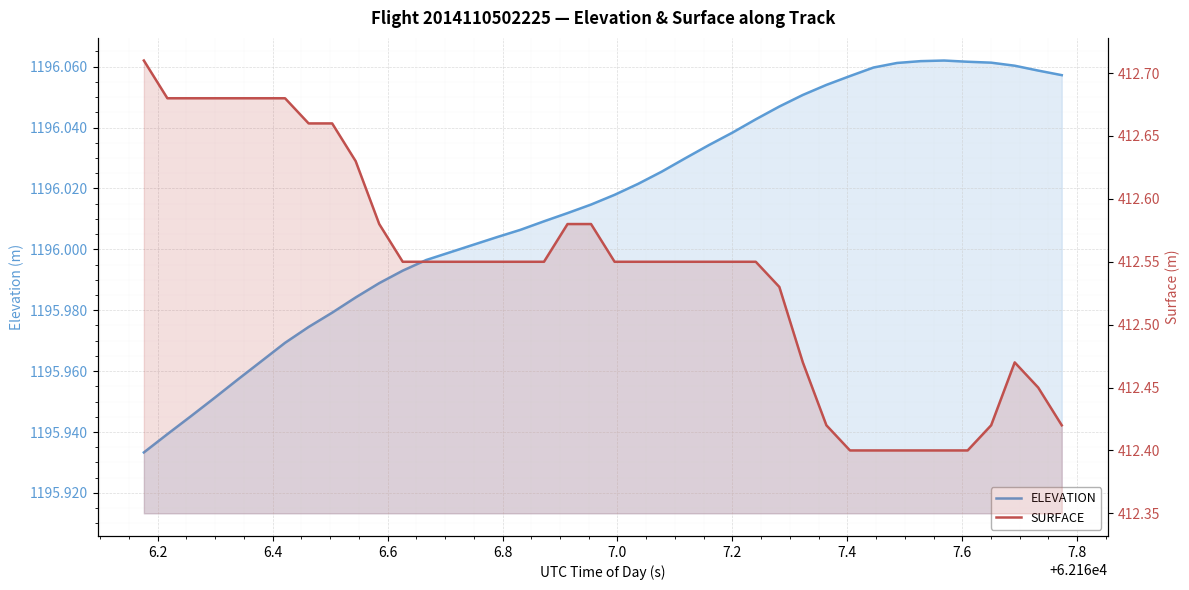

Is the value of ELEVATION at 39 greater than the value of SURFACE at 7.4?

Yes